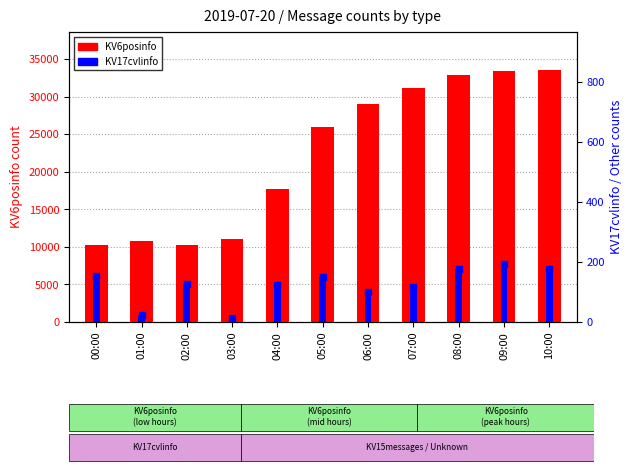

Which series reaches the minimum Y coordinate?

KV17cvlinfo